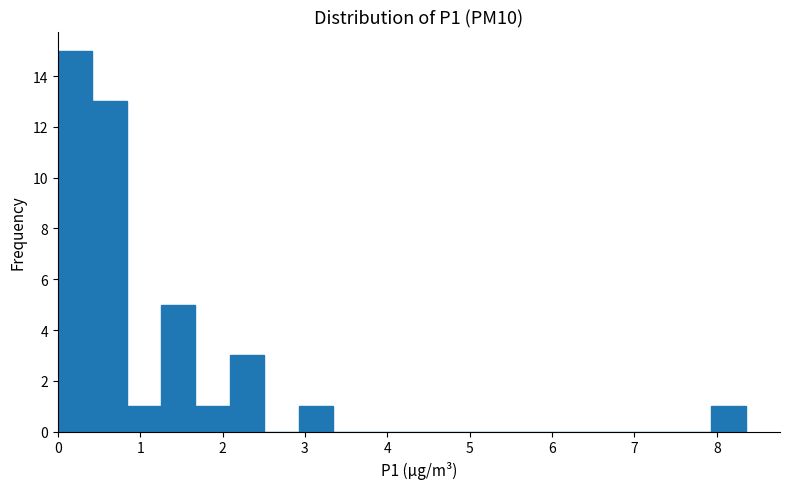

Which range on the x-axis has the tallest bar?

0.0 to 0.4